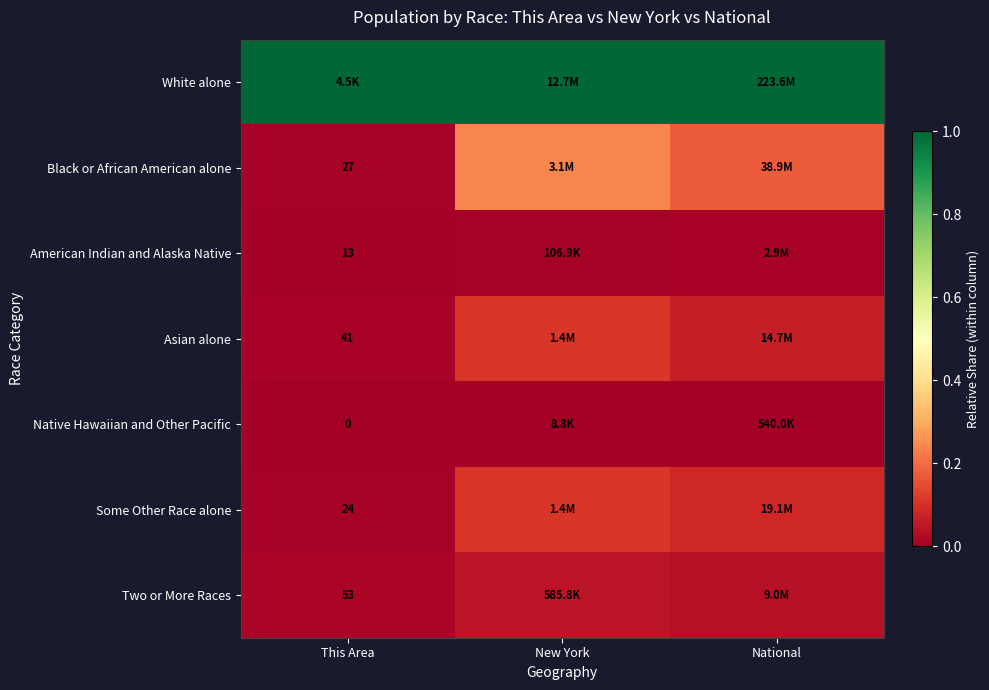

Rank the series at New York from lowest to highest value.

Native Hawaiian and Other Pacific, American Indian and Alaska Native, Two or More Races, Asian alone, Some Other Race alone, Black or African American alone, White alone